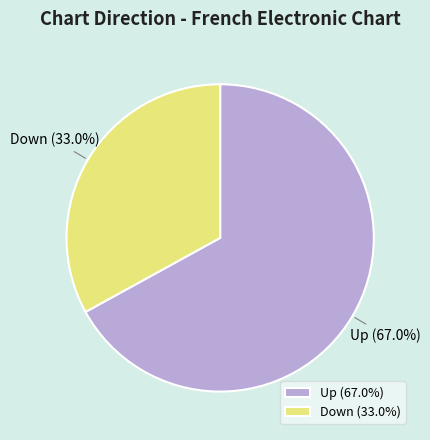

Is there any slice that represents more than half of the pie?

Yes